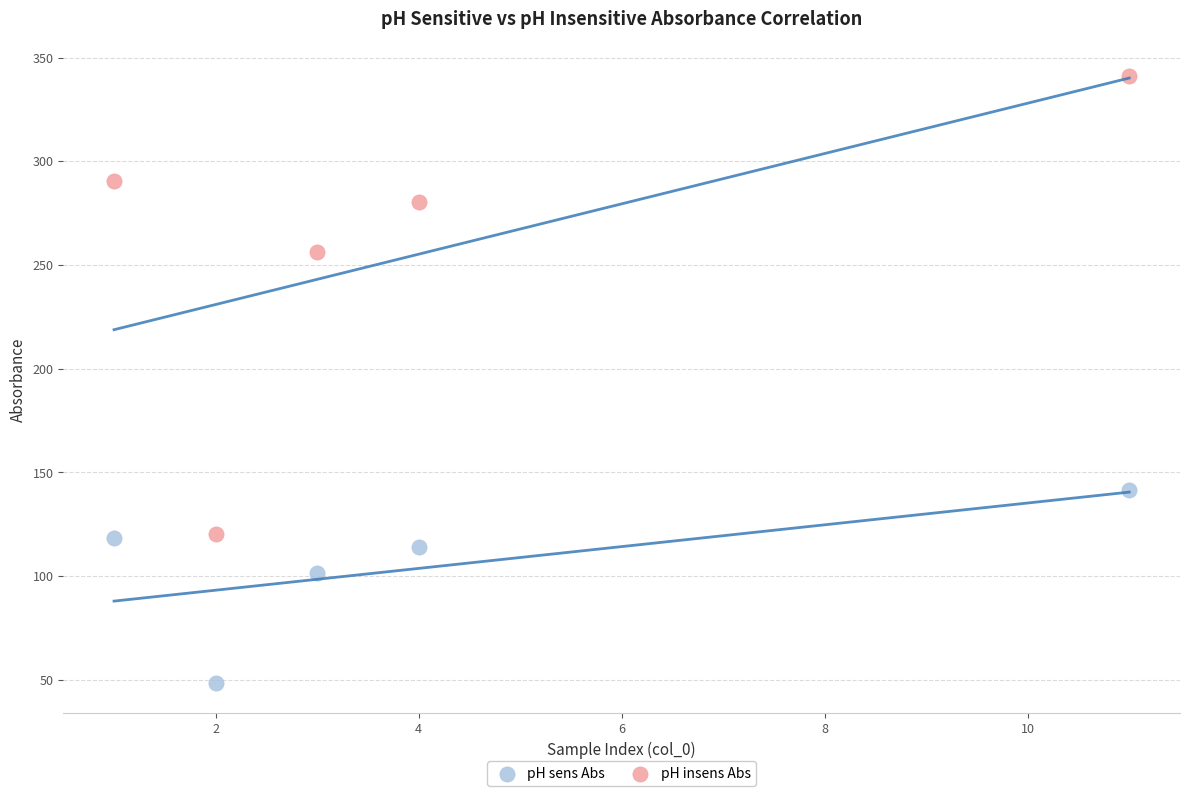

In the pH sens Abs series, what Y value is closest to 95?

101.4